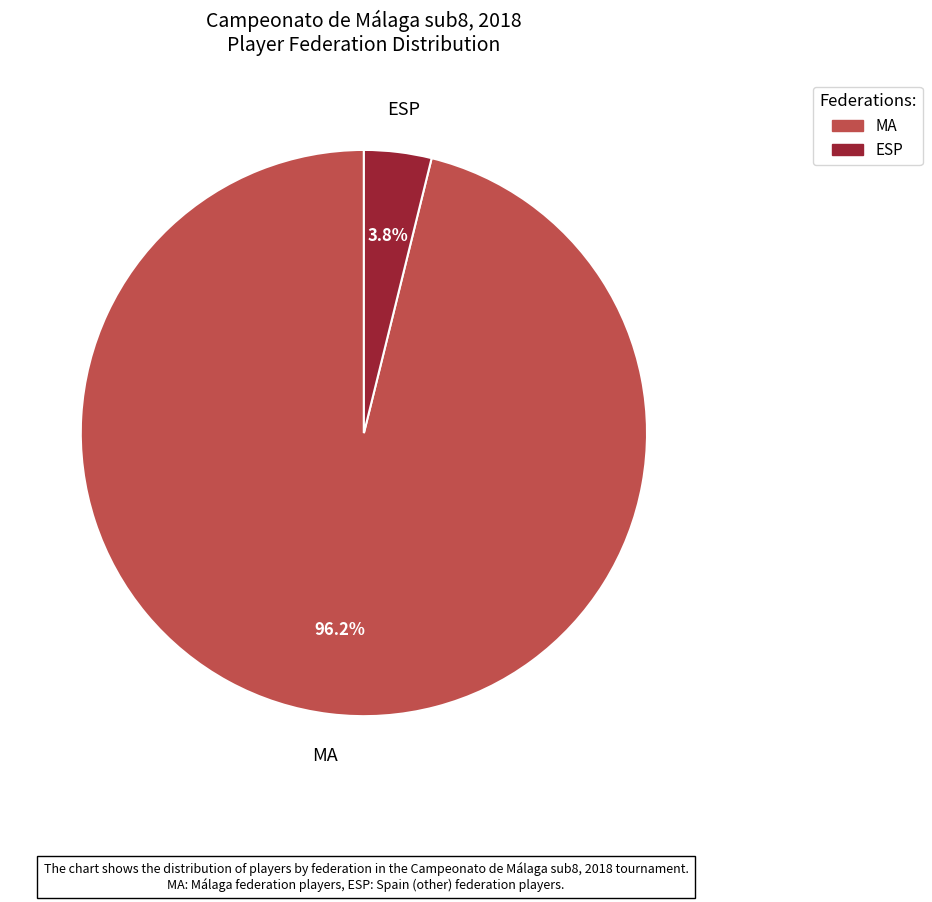

To the nearest percent, what is the average slice percentage?

50%